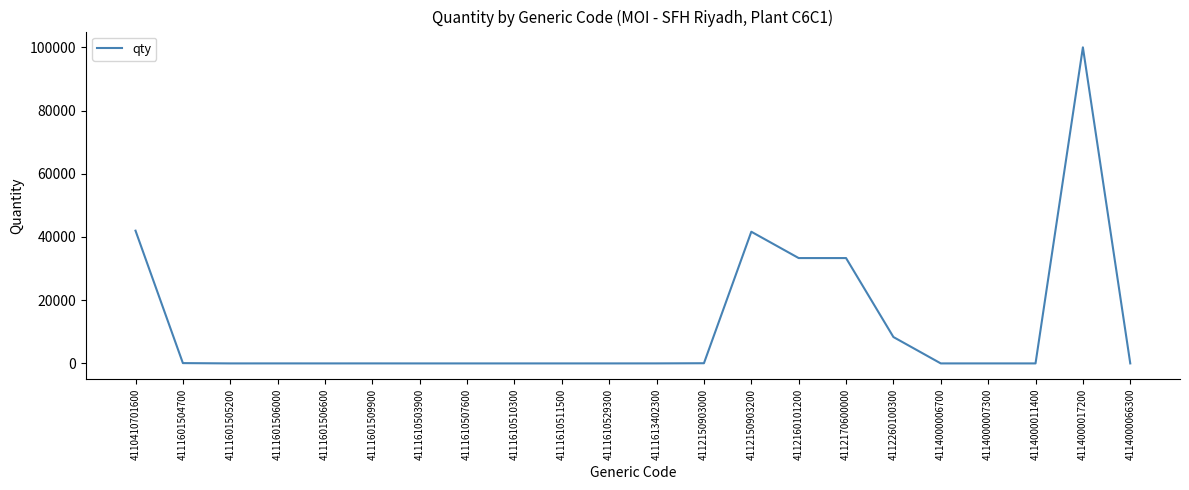

What is the minimum value shown in the chart?

1